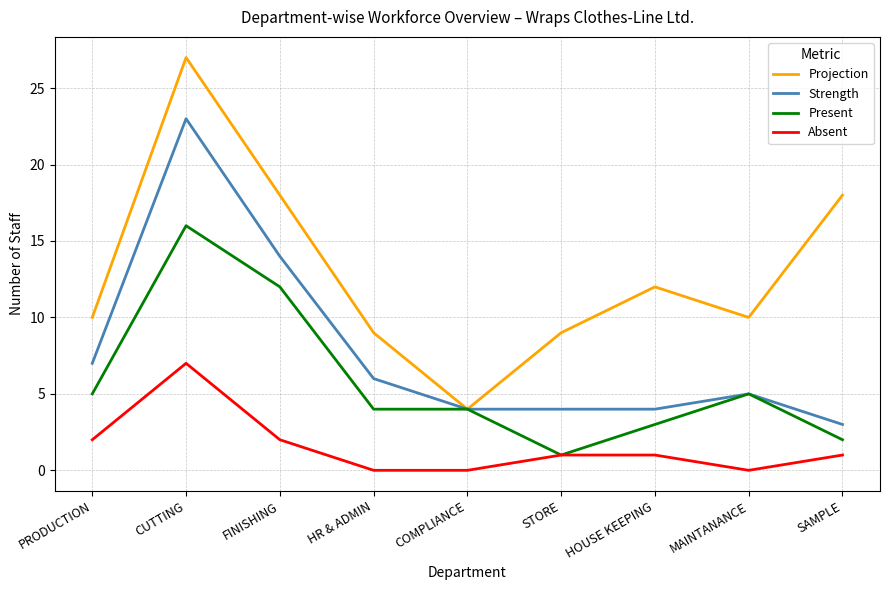

Which category has the lowest value in the Present series?

STORE